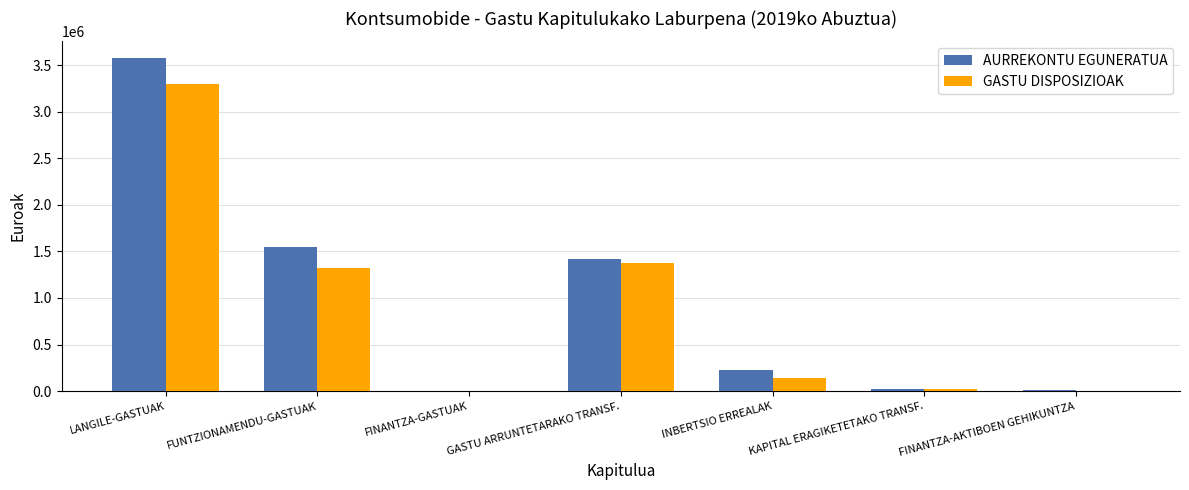

Where is AURREKONTU EGUNERATUA nearest to the value 1787855?

FUNTZIONAMENDU-GASTUAK